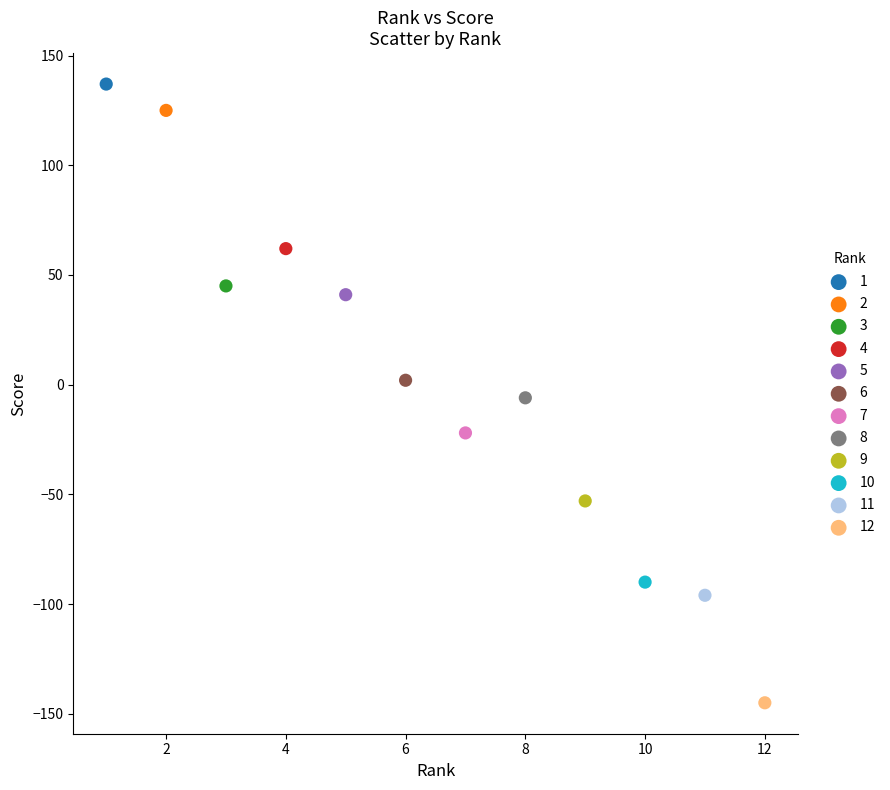

Which series reaches the maximum Y coordinate?

1